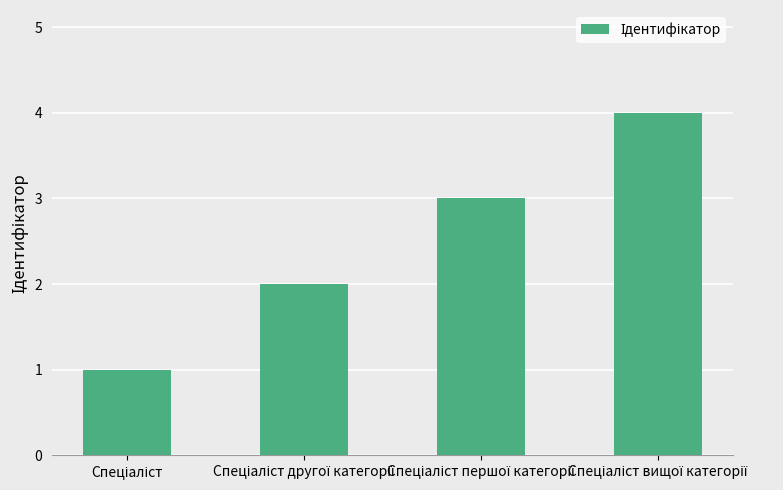

What is the maximum value shown in the chart?

4